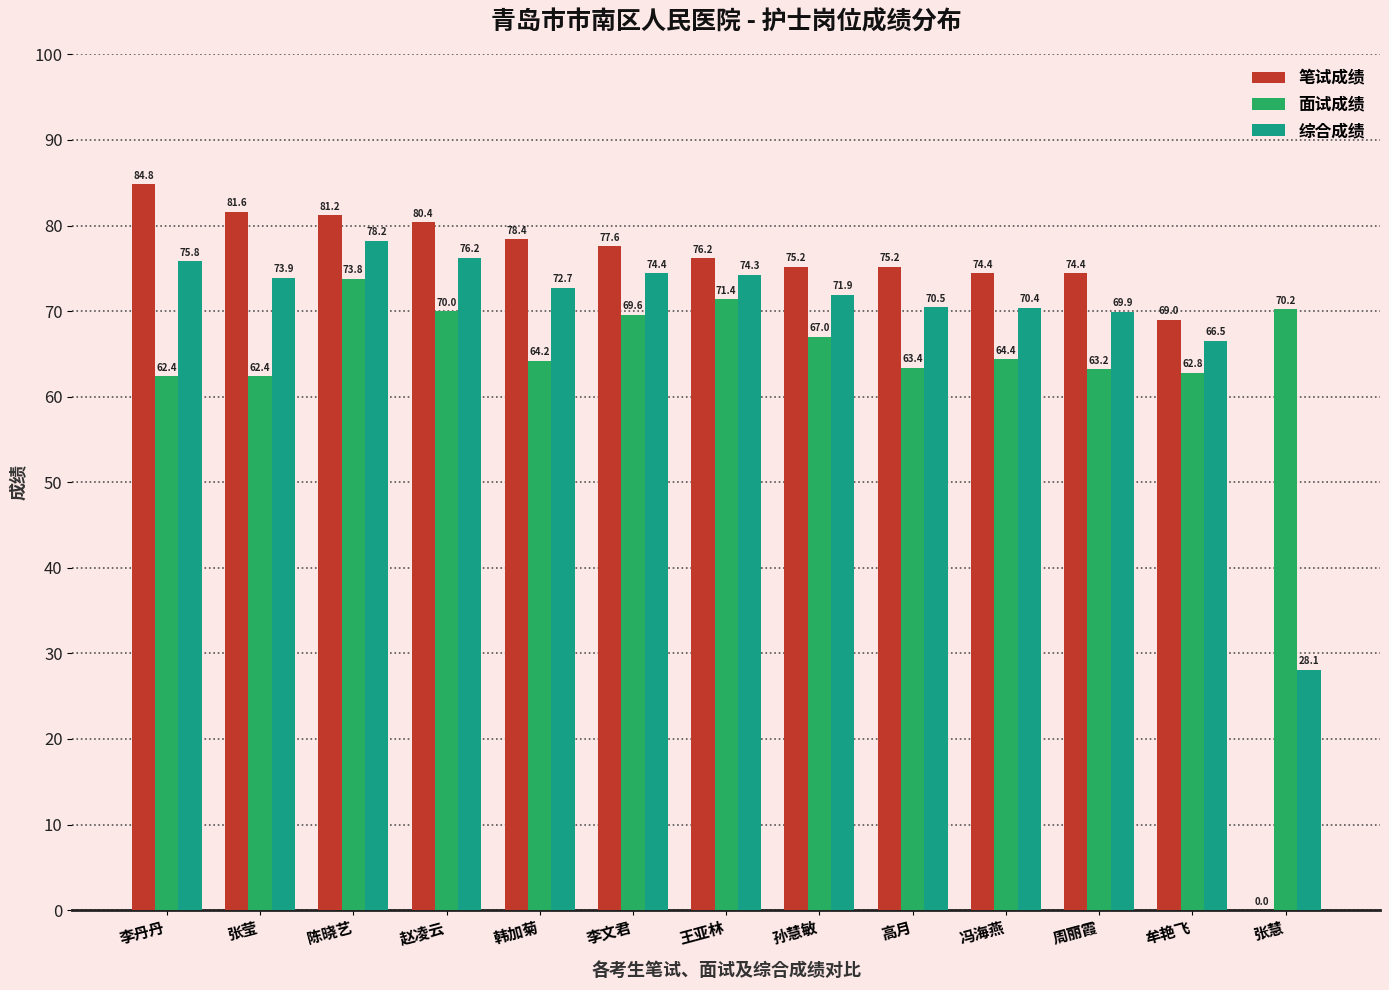

What is the spread (max minus min) of values at 李丹丹?

22.4